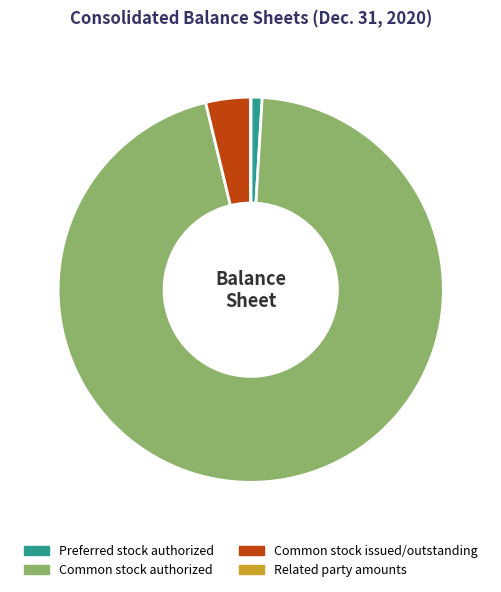

Is it true that Common stock issued/outstanding is 4% of the pie?

True